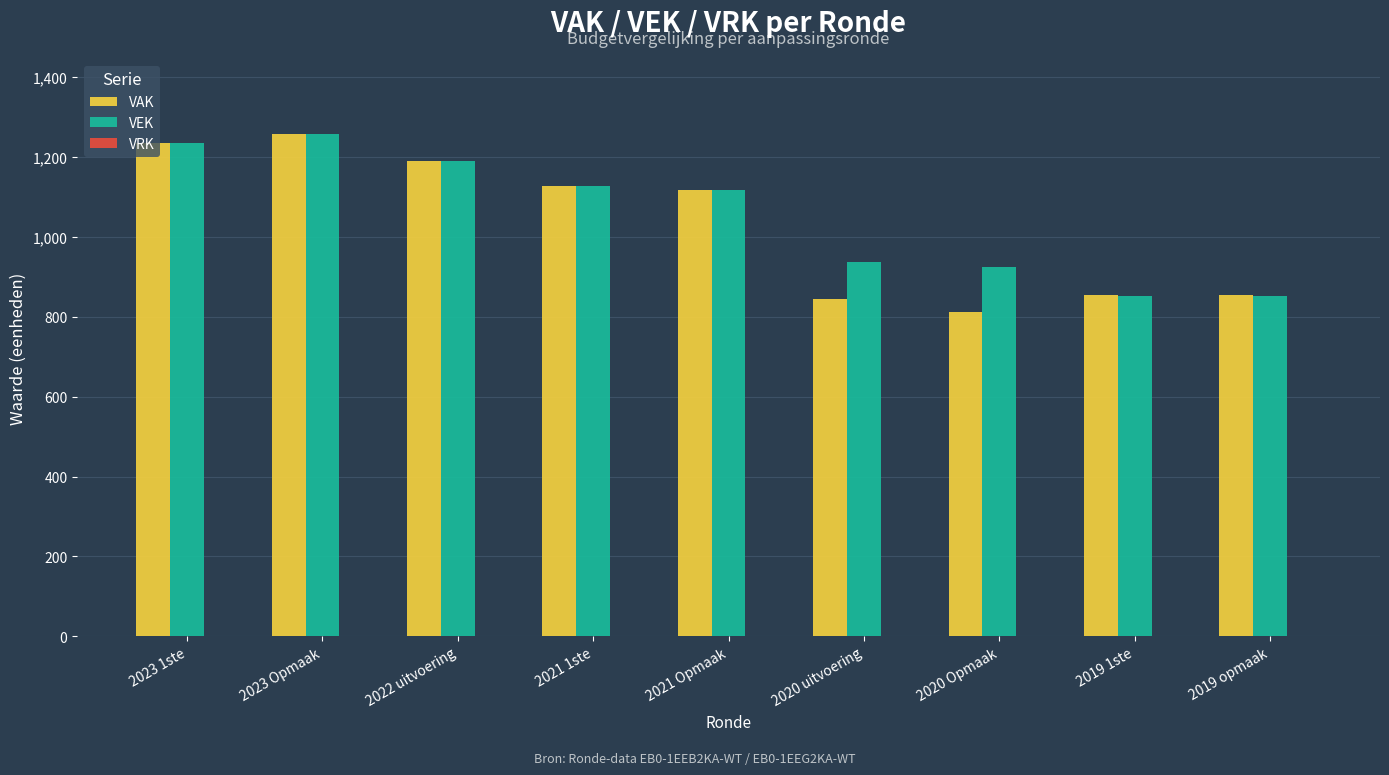

How many bars are there in each group?

2